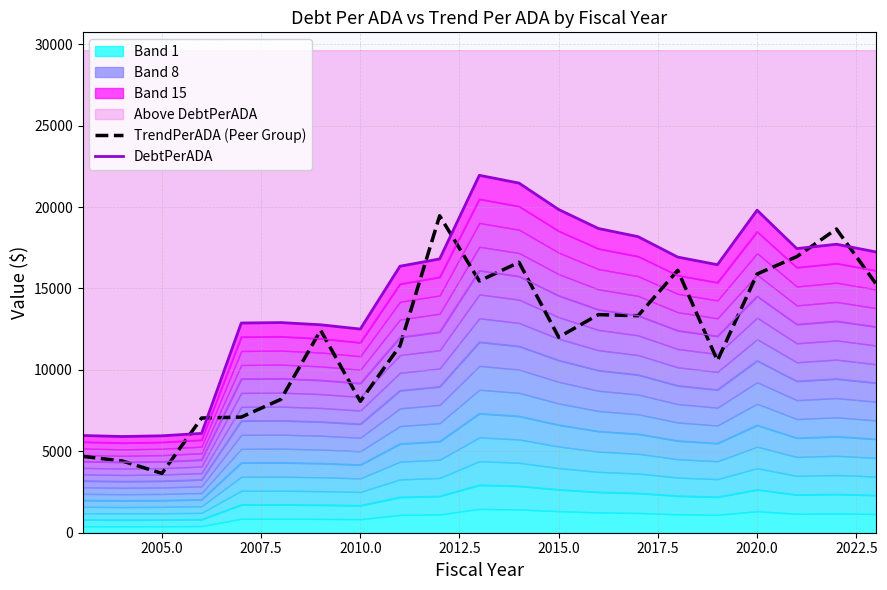

At which label does TrendPerADA (Peer Group) reach its minimum?

2005.0